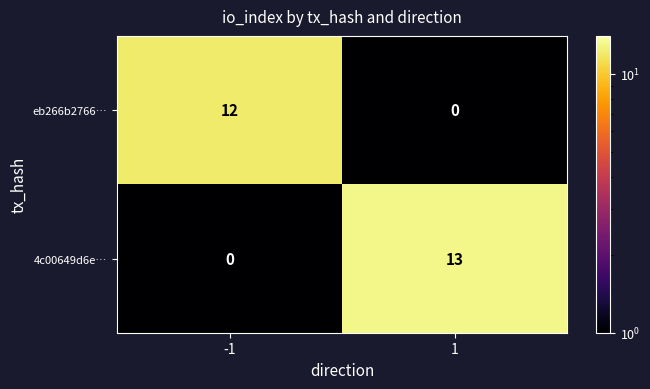

Is it true that 4c00649d6e… equals 6 at -1?

False